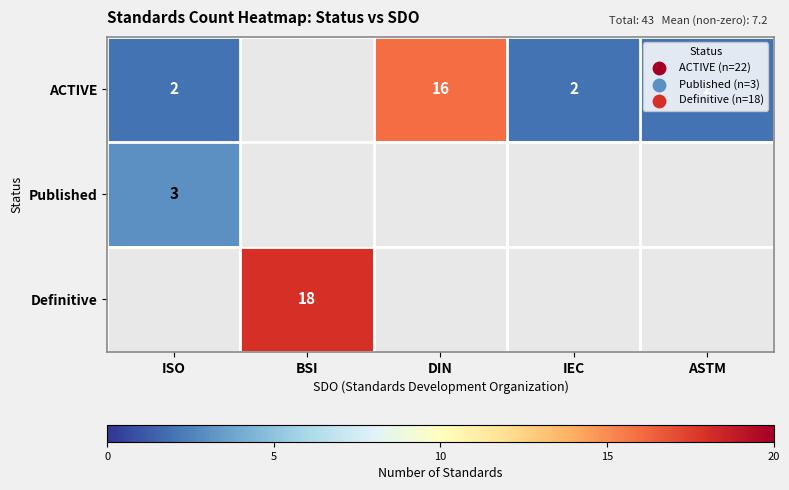

At how many categories does at least one series exceed 3?

2